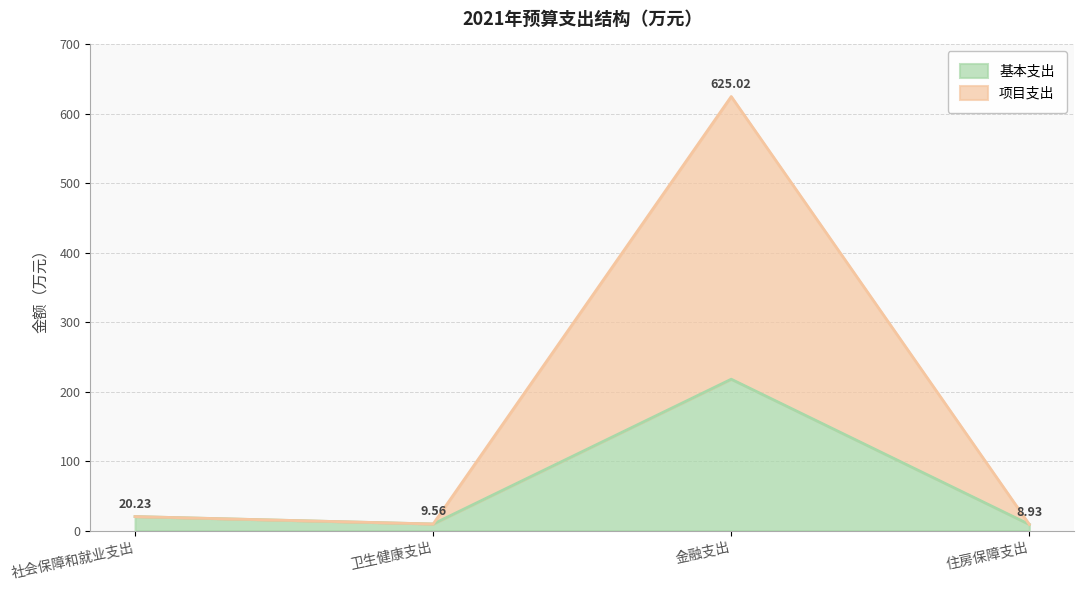

What are all the series names shown in the legend?

基本支出, 项目支出